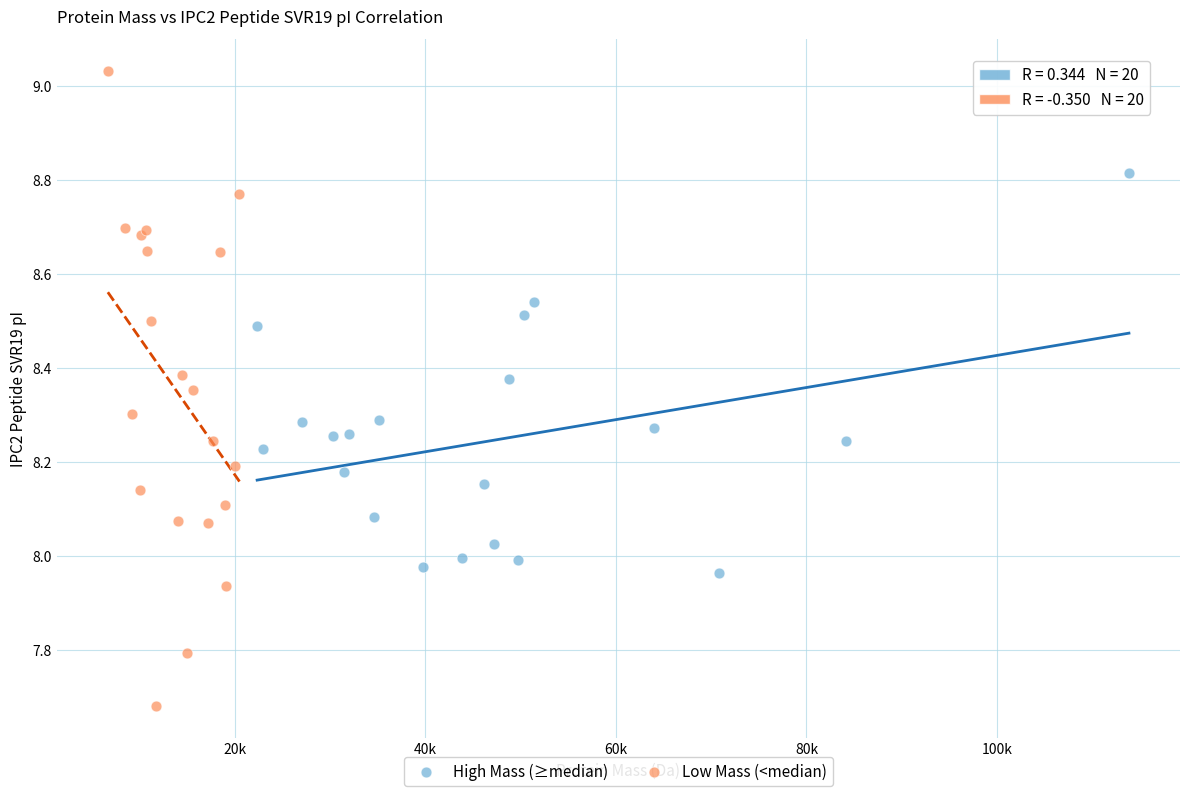

Which series has the widest spread of Y values?

Low Mass (<median)